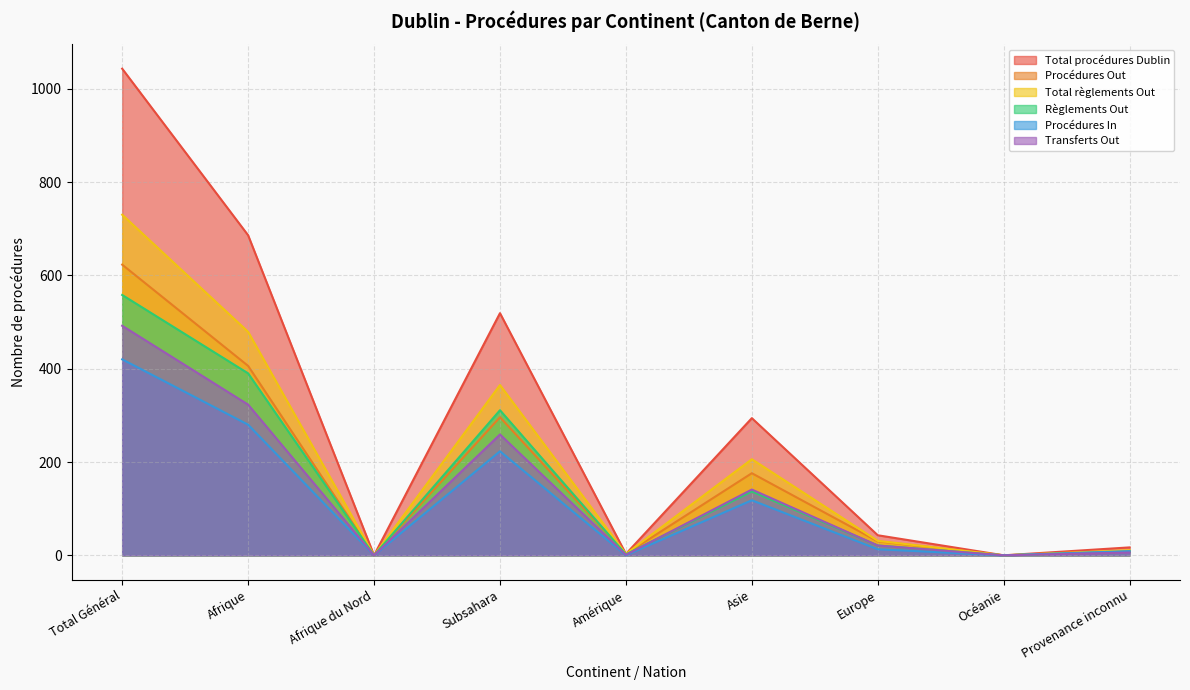

Which series has the largest range (max minus min)?

Total procédures Dublin